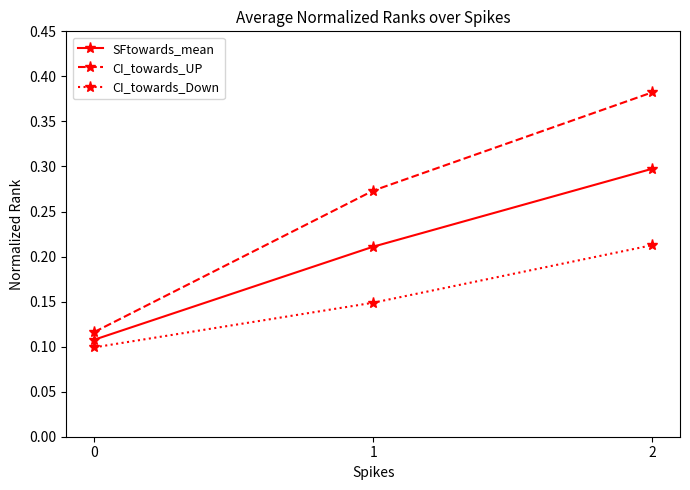

Between 1 and 2, which series saw the biggest shift?

CI_towards_UP